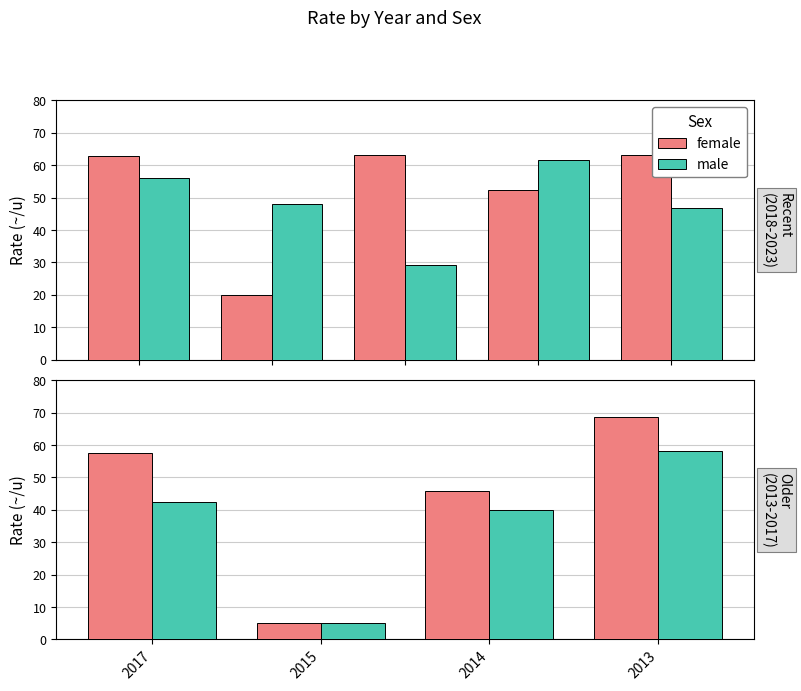

Count the number of data series in this chart.

2